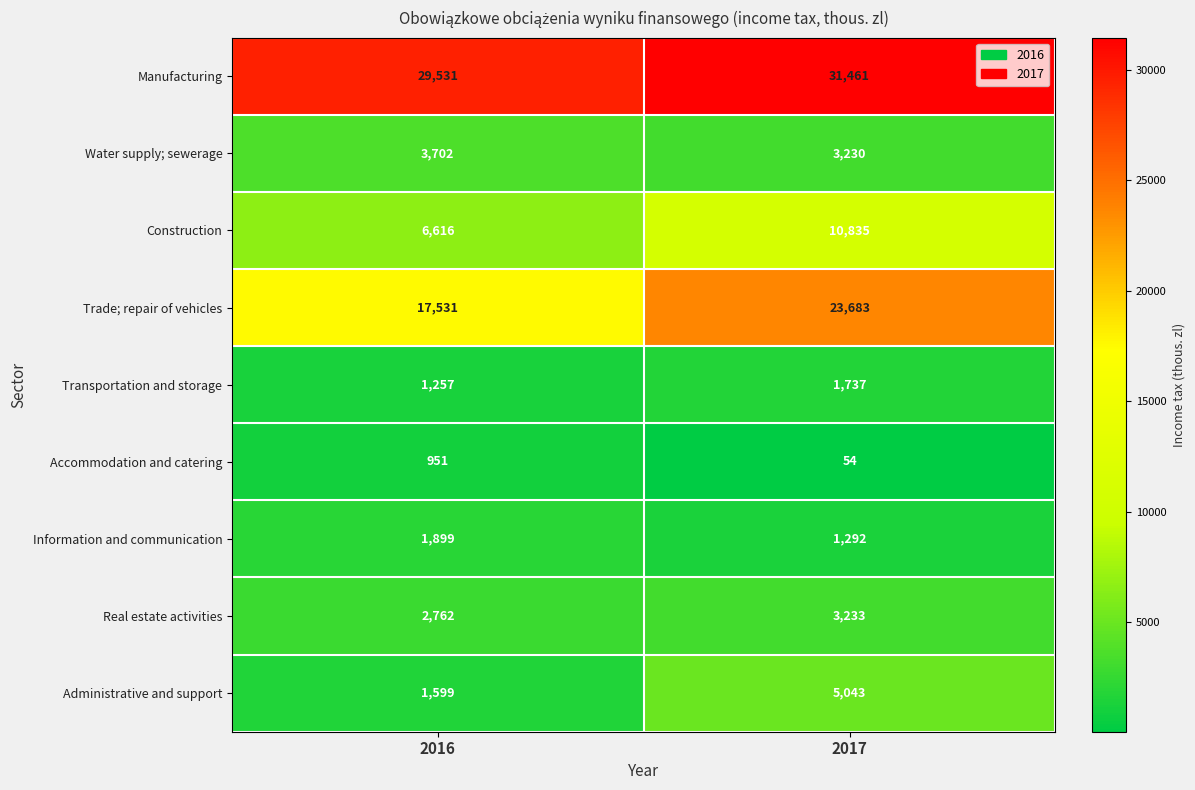

Reading left to right, extract all data points from this chart.

Manufacturing: 29531	31461
Water supply; sewerage: 3702	3230
Construction: 6616	10835
Trade; repair of vehicles: 17531	23683
Transportation and storage: 1257	1737
Accommodation and catering: 951	54
Information and communication: 1899	1292
Real estate activities: 2762	3233
Administrative and support: 1599	5043